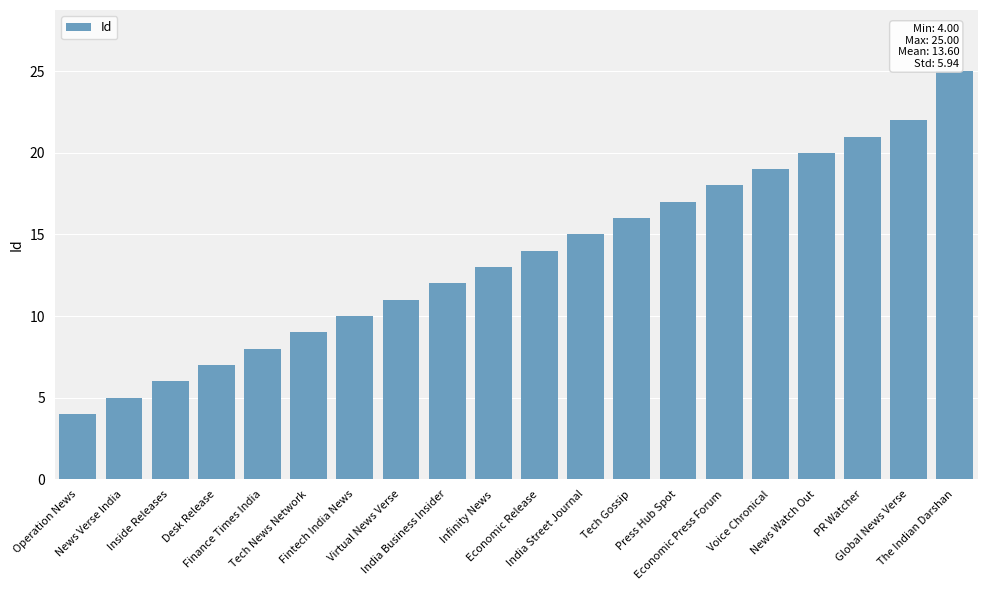

What position from the left is Finance Times India?

5